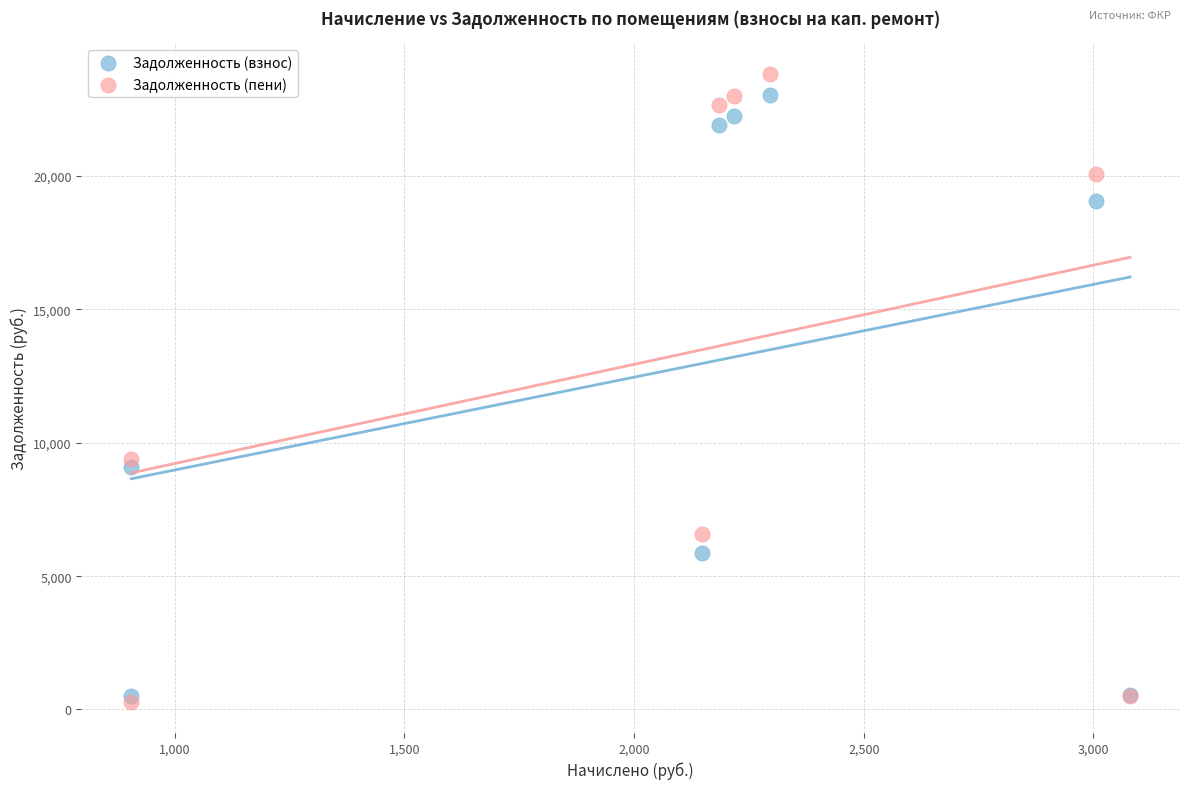

In the Задолженность (пени) series, what Y value is closest to 12055?

9394.2